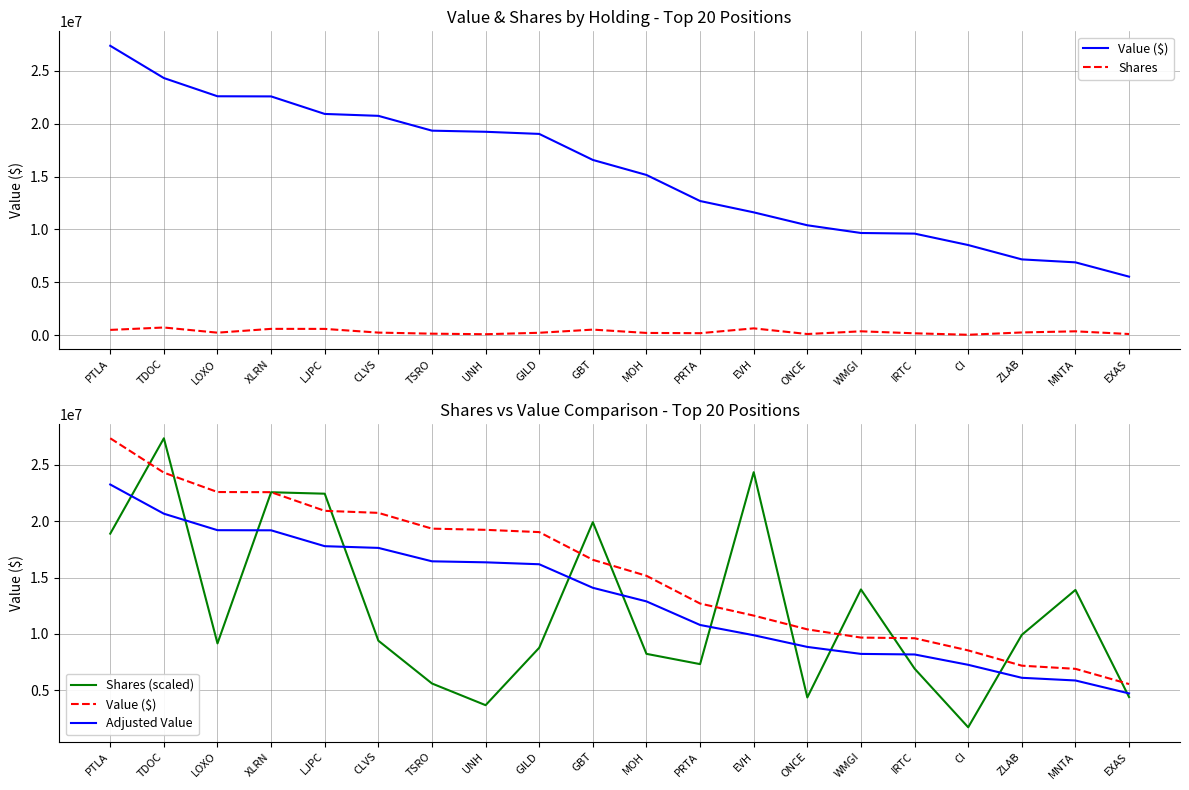

Where is the first local minimum for Shares?

LOXO